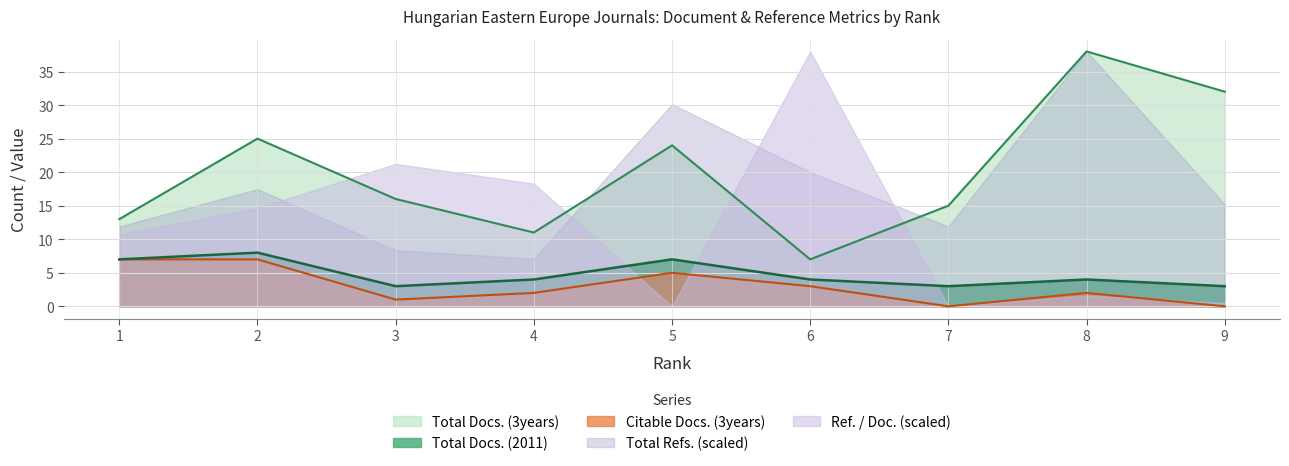

What is the greatest value displayed?

38.0